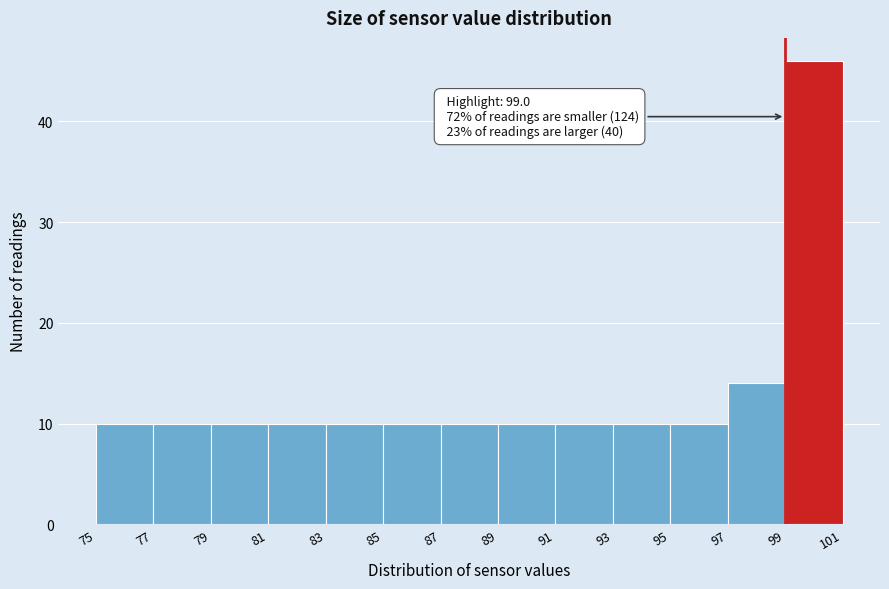

Which range on the x-axis has the tallest bar?

99 to 101